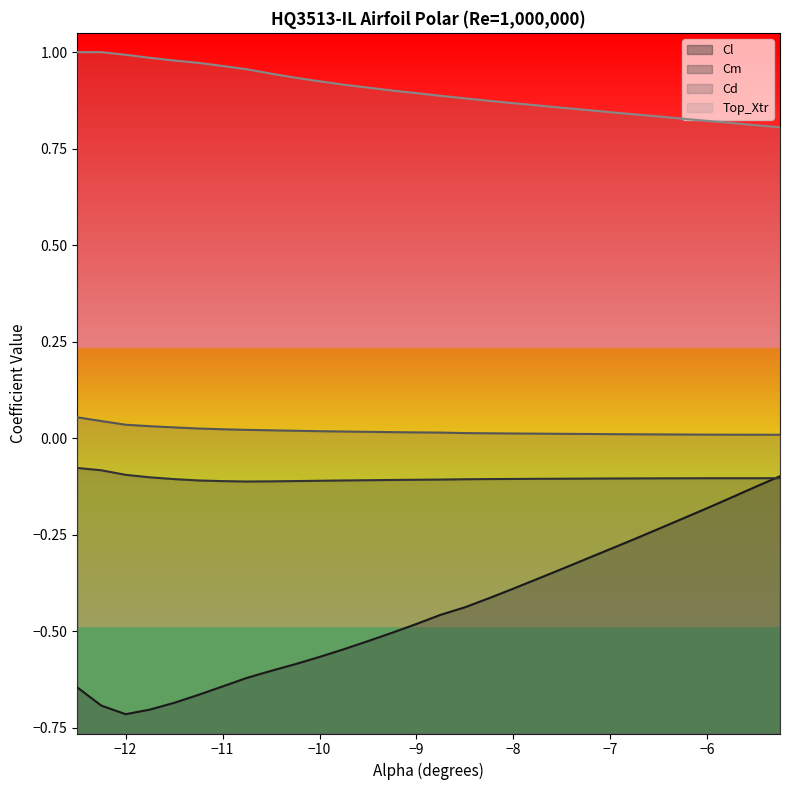

Reading right to left, transcribe all the data shown in this chart.

Cl: -5.25=-0.1	-5.5=-0.1	-5.75=-0.2	-6.0=-0.2	-6.25=-0.2	-6.5=-0.2	-6.75=-0.3	-7.0=-0.3	-7.25=-0.3	-7.5=-0.3	-7.75=-0.4	-8.0=-0.4	-8.25=-0.4	-8.5=-0.4	-8.75=-0.5	-9.0=-0.5	-9.25=-0.5	-9.5=-0.5	-9.75=-0.5	-10.0=-0.6	-10.25=-0.6	-10.5=-0.6	-10.75=-0.6	-11.0=-0.6	-11.25=-0.7	-11.5=-0.7	-11.75=-0.7	-12.0=-0.7	-12.25=-0.7	-12.5=-0.6
Cm: -5.25=-0.1	-5.5=-0.1	-5.75=-0.1	-6.0=-0.1	-6.25=-0.1	-6.5=-0.1	-6.75=-0.1	-7.0=-0.1	-7.25=-0.1	-7.5=-0.1	-7.75=-0.1	-8.0=-0.1	-8.25=-0.1	-8.5=-0.1	-8.75=-0.1	-9.0=-0.1	-9.25=-0.1	-9.5=-0.1	-9.75=-0.1	-10.0=-0.1	-10.25=-0.1	-10.5=-0.1	-10.75=-0.1	-11.0=-0.1	-11.25=-0.1	-11.5=-0.1	-11.75=-0.1	-12.0=-0.1	-12.25=-0.1	-12.5=-0.1
Cd: -5.25=0.0	-5.5=0.0	-5.75=0.0	-6.0=0.0	-6.25=0.0	-6.5=0.0	-6.75=0.0	-7.0=0.0	-7.25=0.0	-7.5=0.0	-7.75=0.0	-8.0=0.0	-8.25=0.0	-8.5=0.0	-8.75=0.0	-9.0=0.0	-9.25=0.0	-9.5=0.0	-9.75=0.0	-10.0=0.0	-10.25=0.0	-10.5=0.0	-10.75=0.0	-11.0=0.0	-11.25=0.0	-11.5=0.0	-11.75=0.0	-12.0=0.0	-12.25=0.0	-12.5=0.1
Top_Xtr: -5.25=0.8	-5.5=0.8	-5.75=0.8	-6.0=0.8	-6.25=0.8	-6.5=0.8	-6.75=0.8	-7.0=0.8	-7.25=0.9	-7.5=0.9	-7.75=0.9	-8.0=0.9	-8.25=0.9	-8.5=0.9	-8.75=0.9	-9.0=0.9	-9.25=0.9	-9.5=0.9	-9.75=0.9	-10.0=0.9	-10.25=0.9	-10.5=0.9	-10.75=1.0	-11.0=1.0	-11.25=1.0	-11.5=1.0	-11.75=1.0	-12.0=1.0	-12.25=1.0	-12.5=1.0